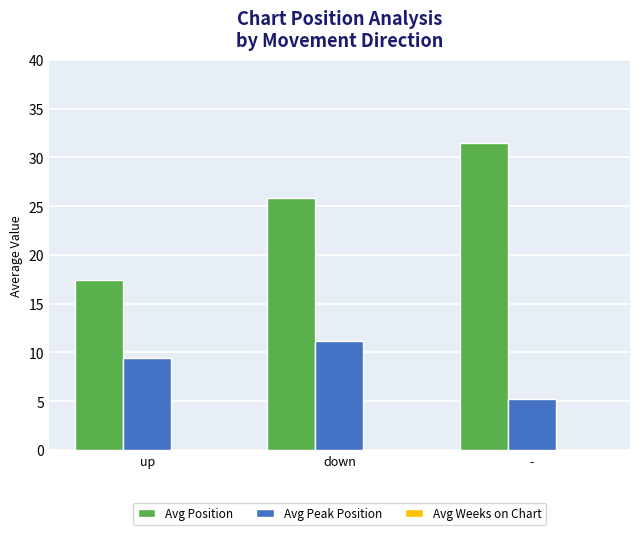

Which series has the largest total across all categories?

Avg Position